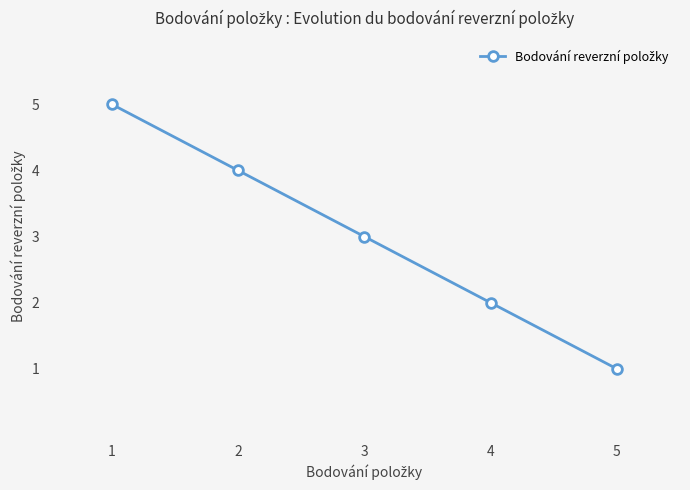

What is the value of the 4th point from the left?

2